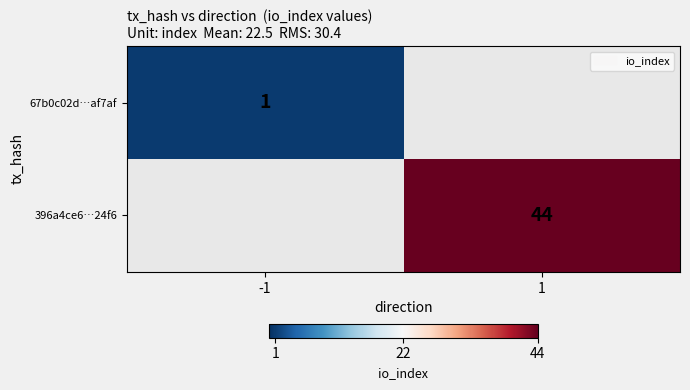

Which category has the lowest value across all series?

-1